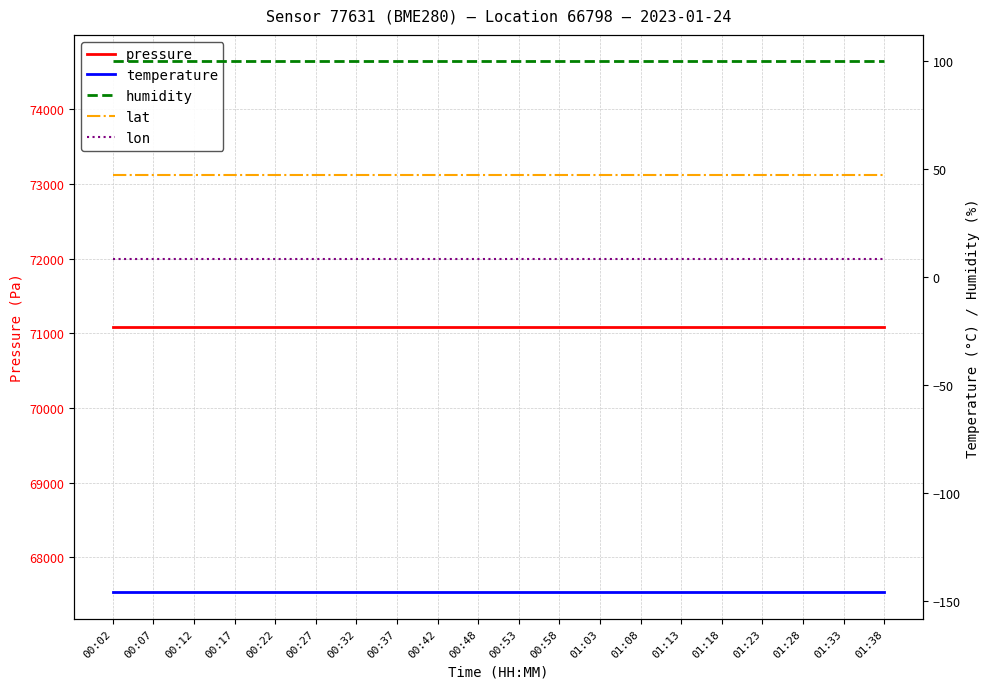

Between 00:02 and 00:17, which series saw the biggest shift?

pressure